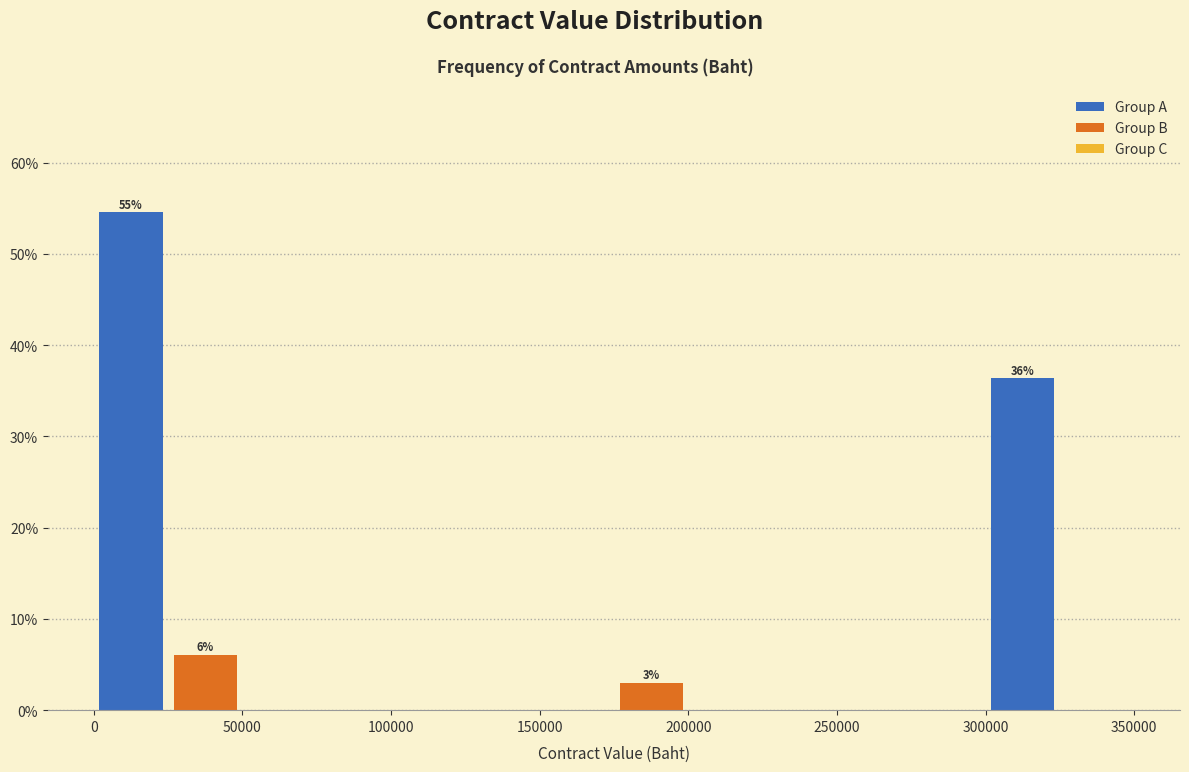

Over which range of the x-axis is the bar tallest?

0 to 25000